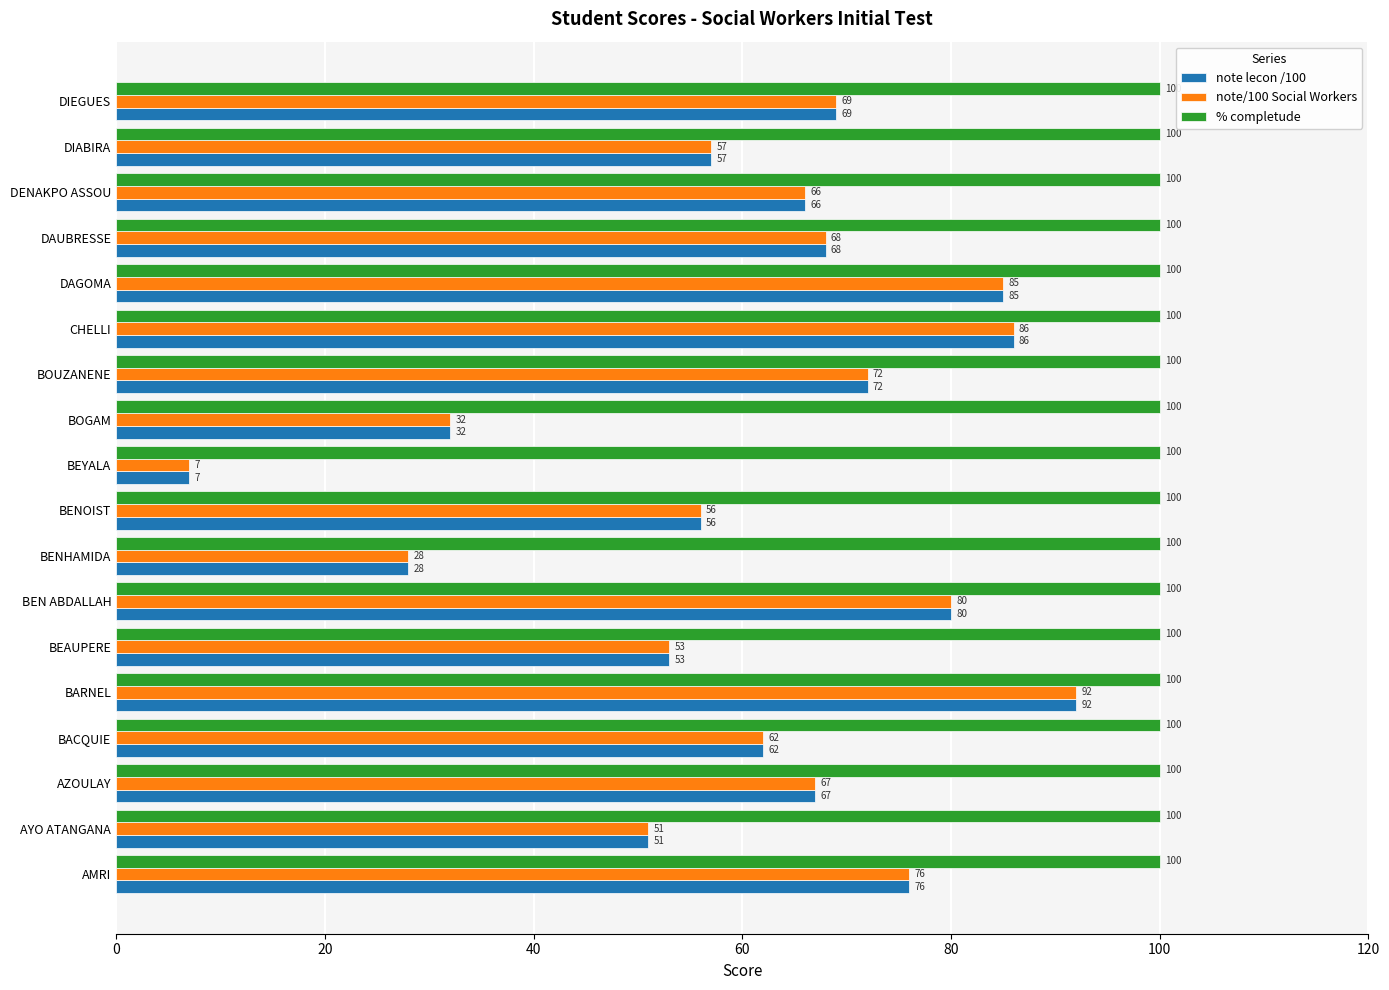

List the labels in order of note/100 Social Workers value, largest first.

BARNEL, CHELLI, DAGOMA, BEN ABDALLAH, AMRI, BOUZANENE, DIEGUES, DAUBRESSE, AZOULAY, DENAKPO ASSOU, BACQUIE, DIABIRA, BENOIST, BEAUPERE, AYO ATANGANA, BOGAM, BENHAMIDA, BEYALA